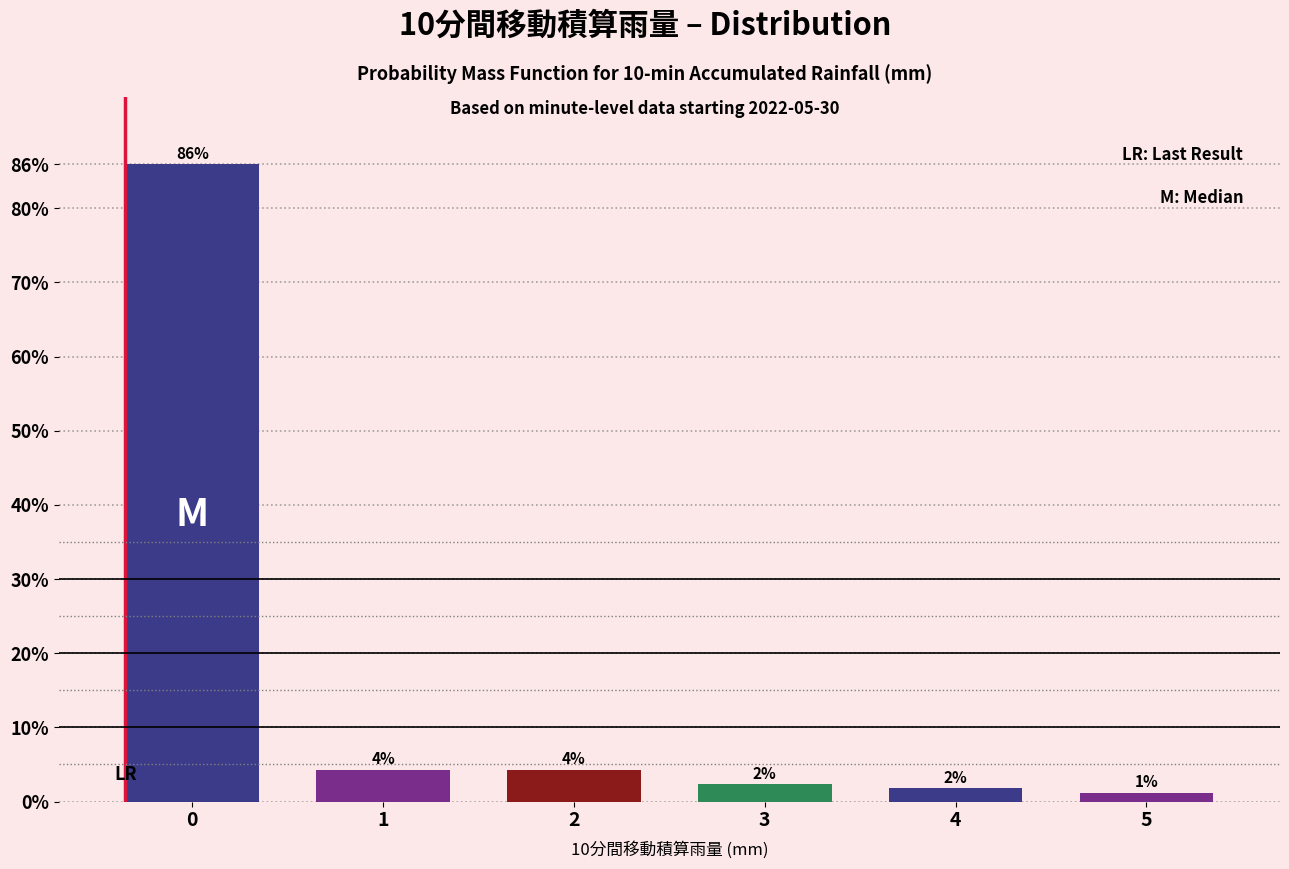

How many bars are there in total?

6